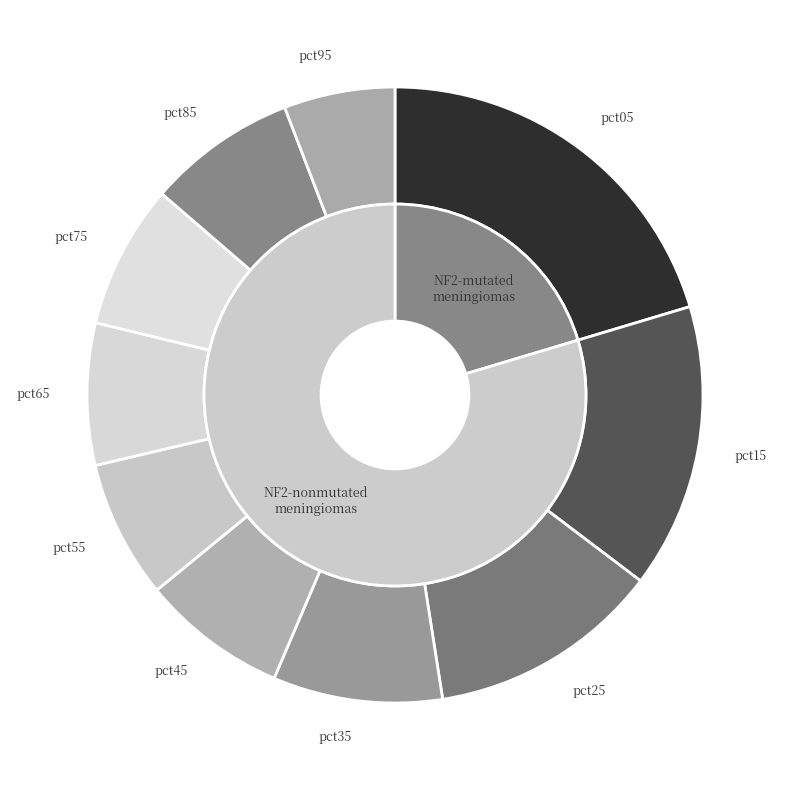

To the nearest percent, what is the combined percentage of pct75 and pct15?

23%